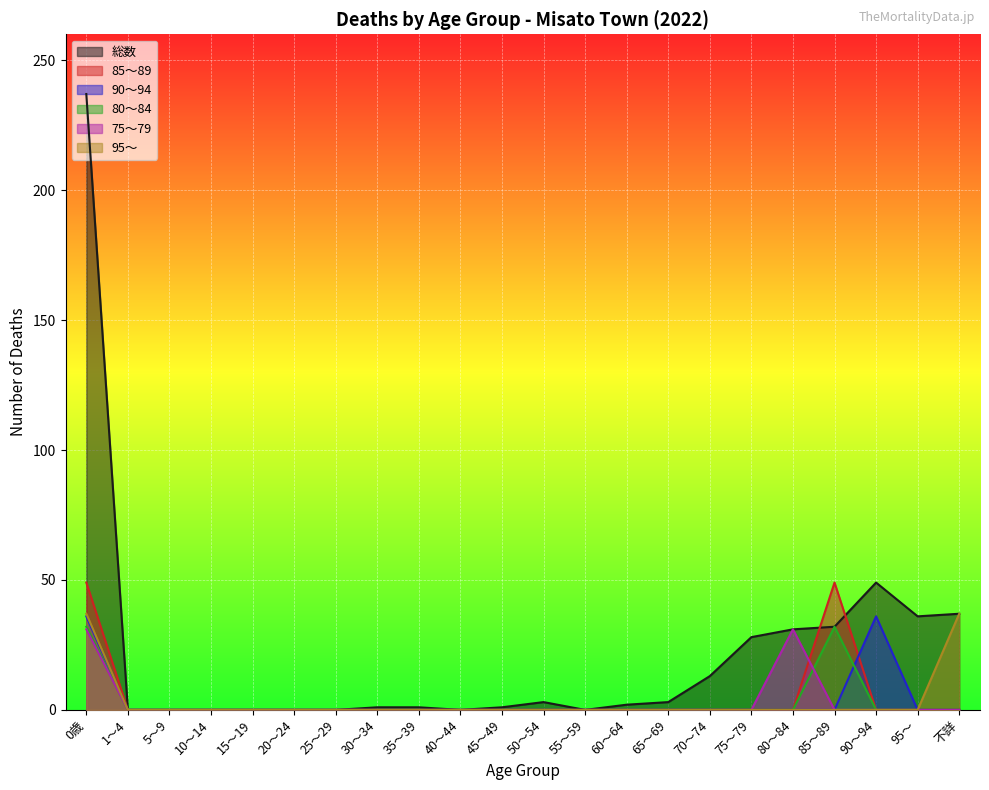

What is the difference between the maximum and minimum values in the 75～79 series?

31